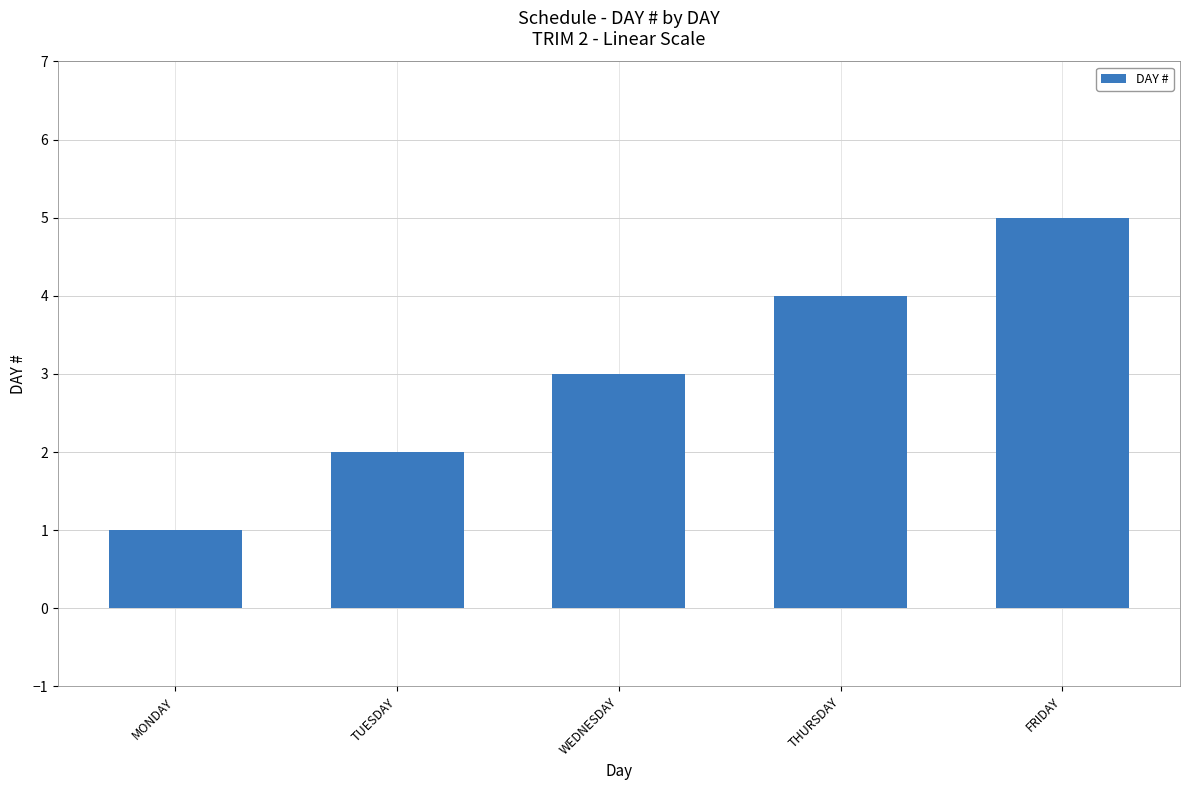

How many values are below 3?

2